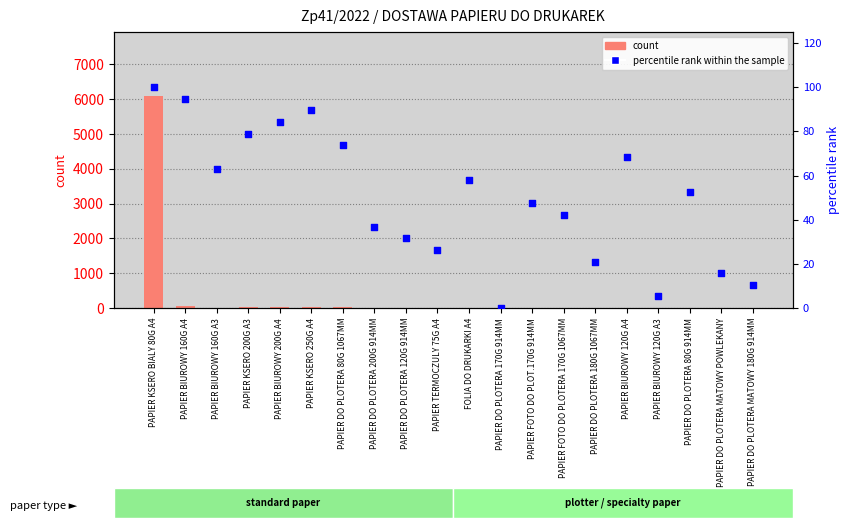

Which series contains the lowest Y value?

percentile rank within the sample